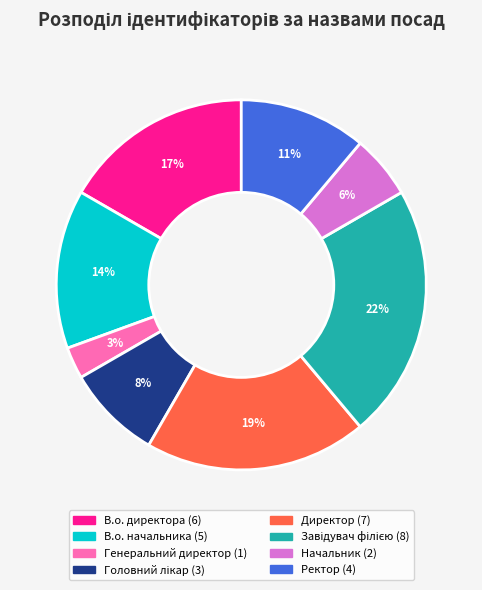

Do Начальник and Генеральний директор together represent more than half of the pie?

No